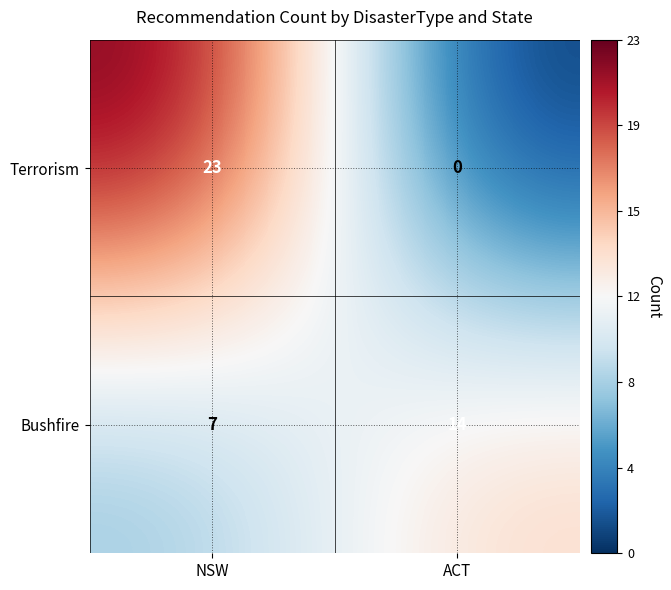

At which category is the sum across all series the highest?

NSW